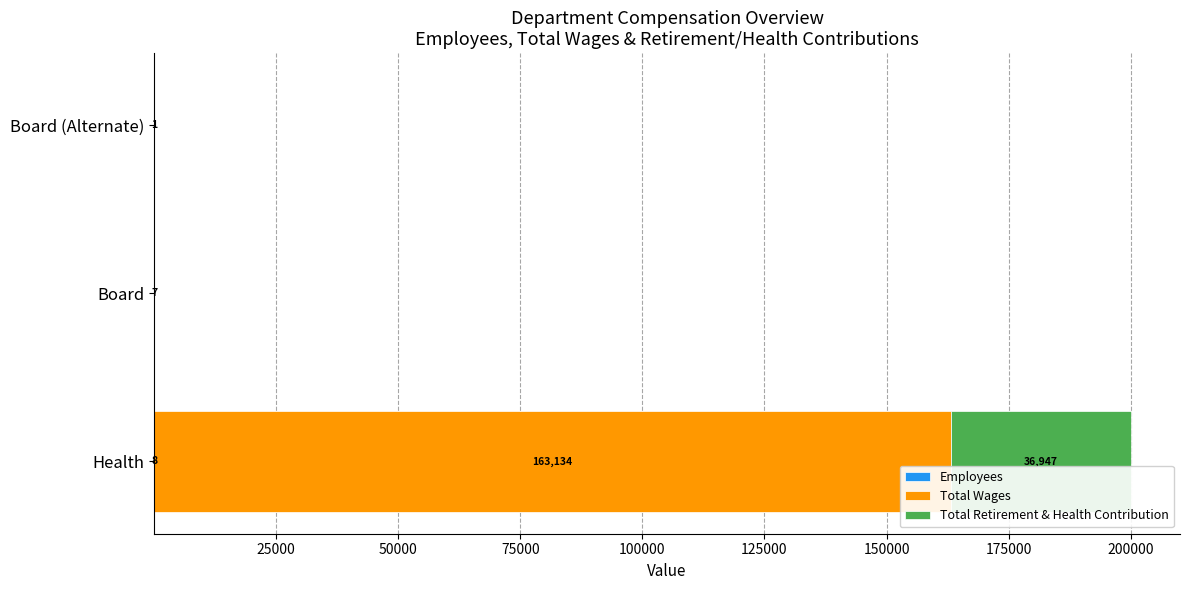

At which category is the sum across all series the highest?

Health